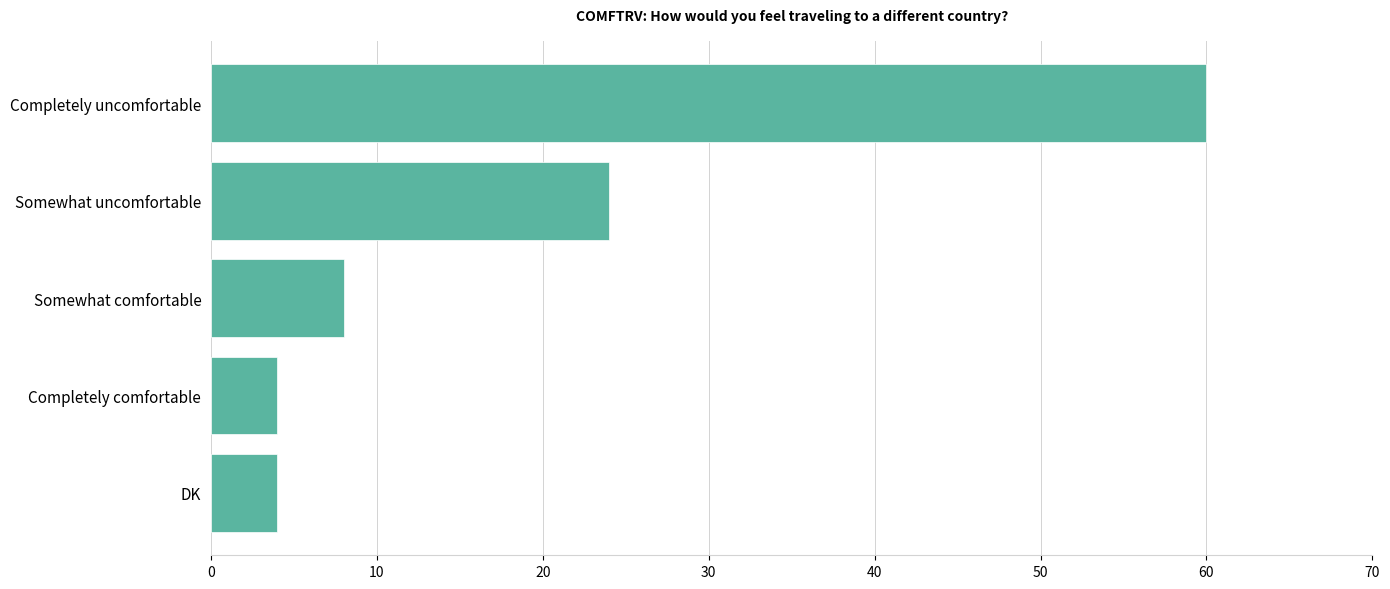

What is the approximate value at Completely uncomfortable, to the nearest 10?

60